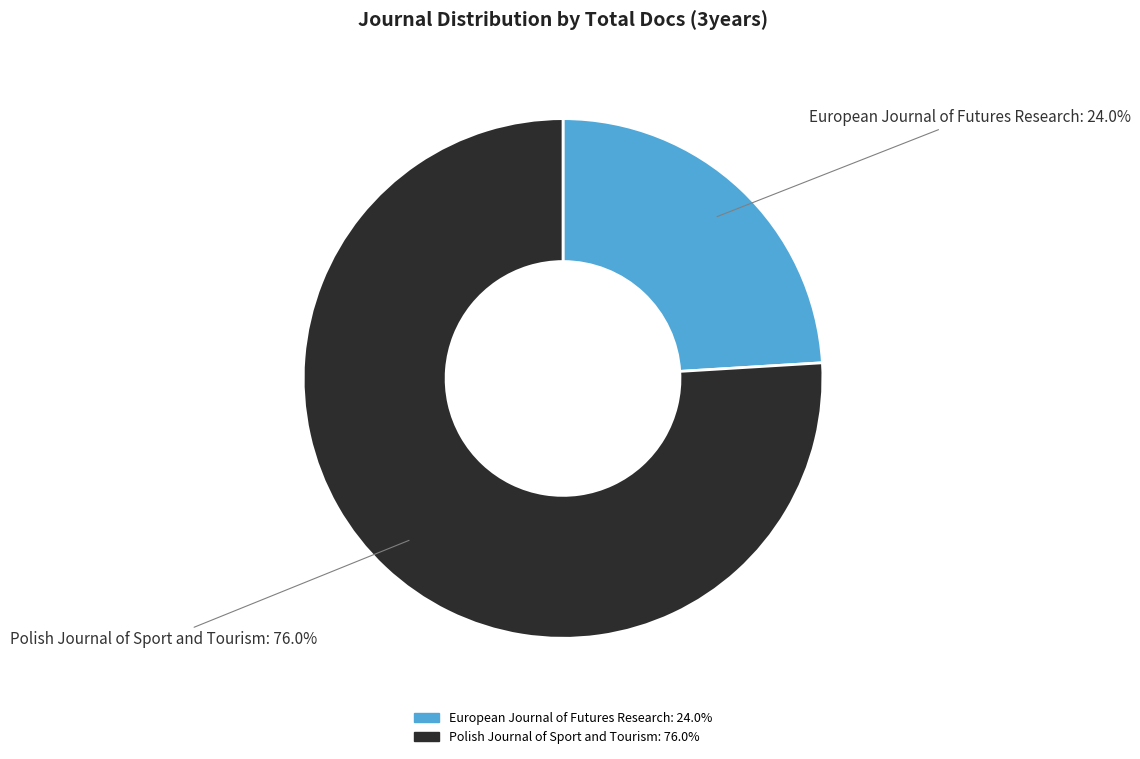

Which category has the smallest portion of the pie?

European Journal of Futures Research